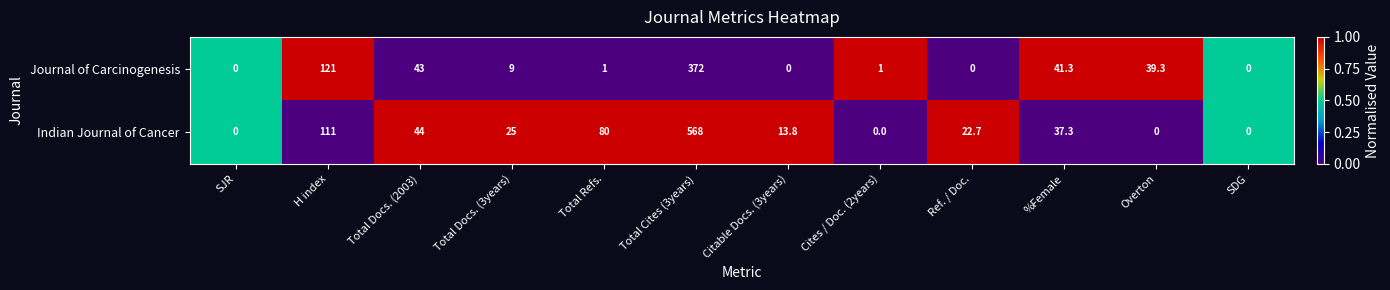

Is the value of Indian Journal of Cancer at Total Docs. (3years) greater than the value of Journal of Carcinogenesis at SDG?

Yes